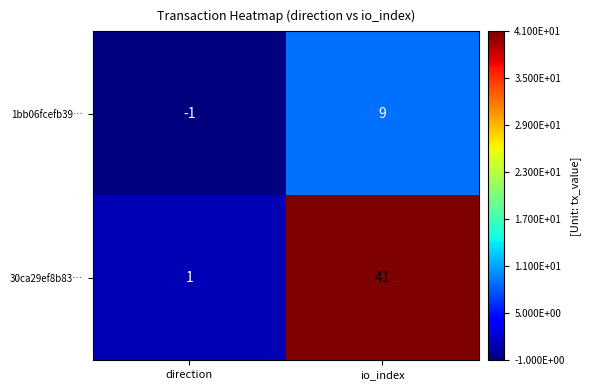

Reading left to right, what are all the values shown in this chart?

1bb06fcefb39…: direction=-1	io_index=9
30ca29ef8b83…: direction=1	io_index=41